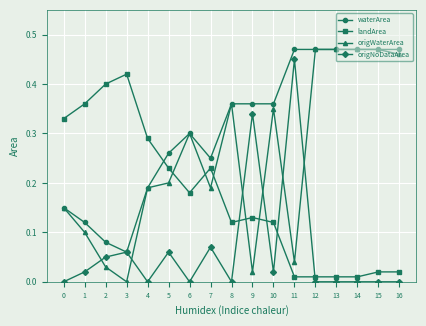

List the series in order of their overall mean, lowest first.

origNoDataArea, landArea, origWaterArea, waterArea